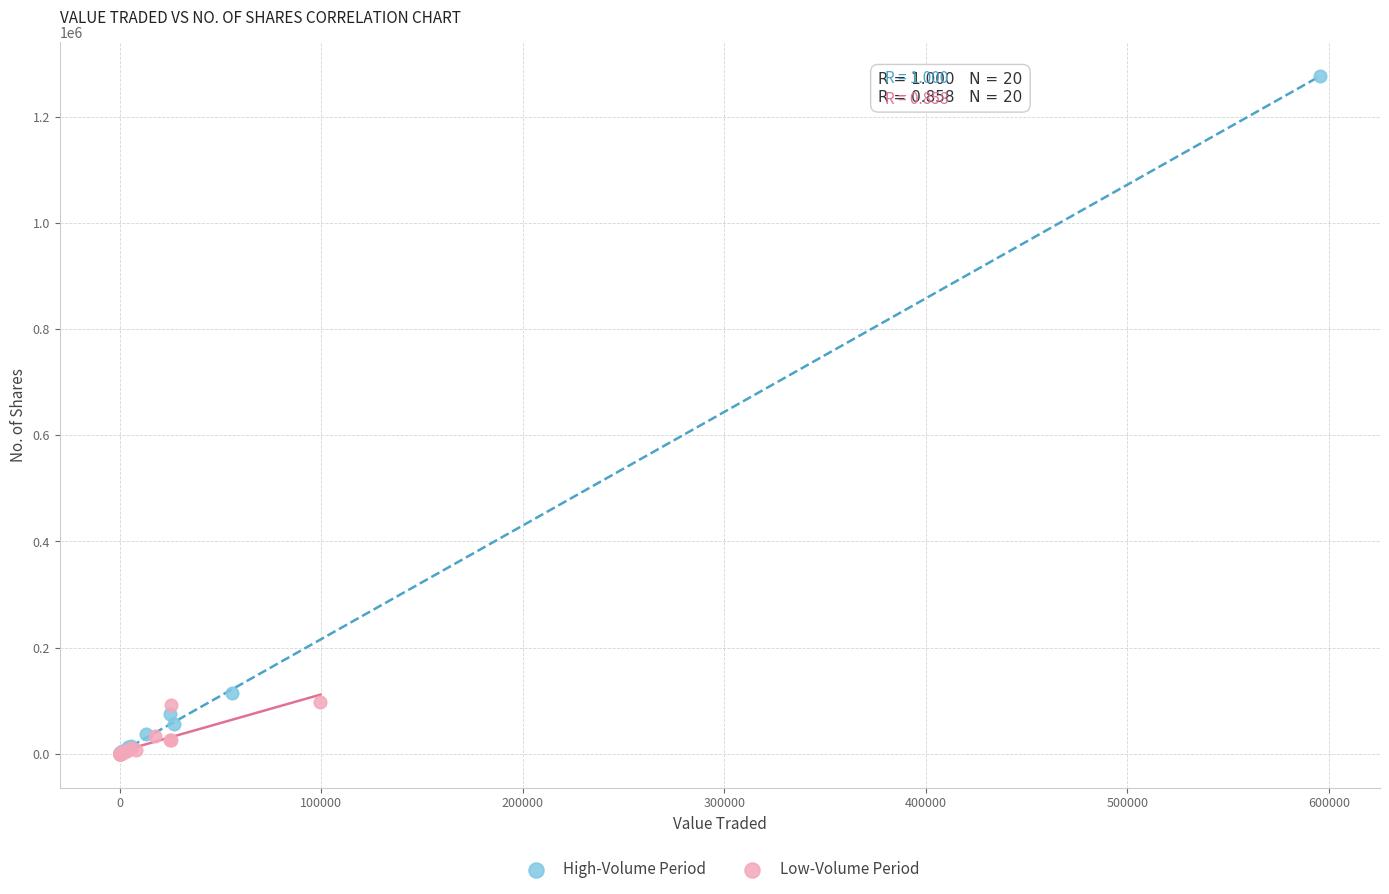

Which series has the widest spread of Y values?

High-Volume Period